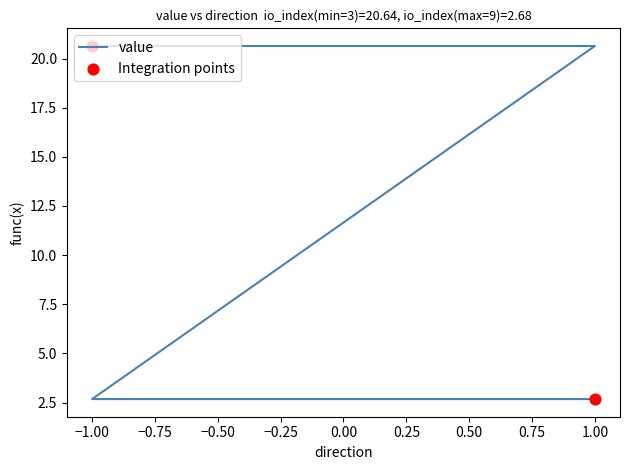

Which has a higher value, -1 or 1?

-1